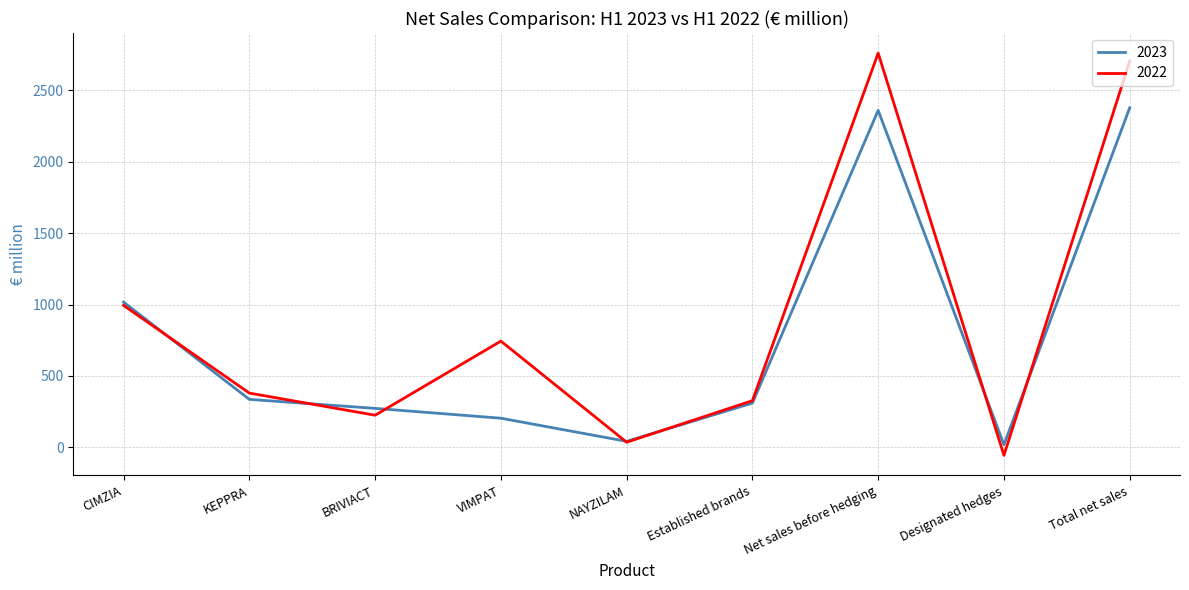

How many lines are shown in the chart?

2